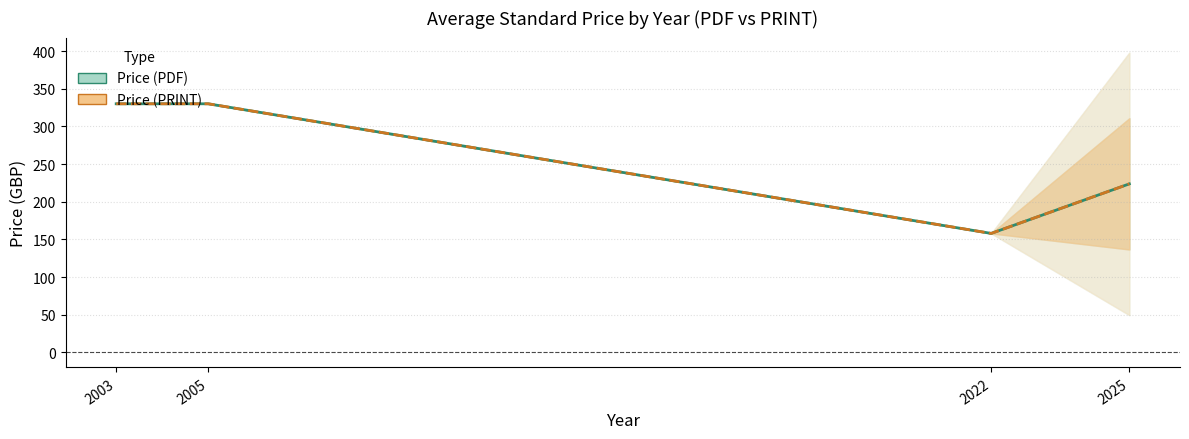

Reading left to right, extract all data points from this chart.

Price (PDF): 330.0	330.0	158.0	223.8
Price (PRINT): 330.0	330.0	158.0	223.8